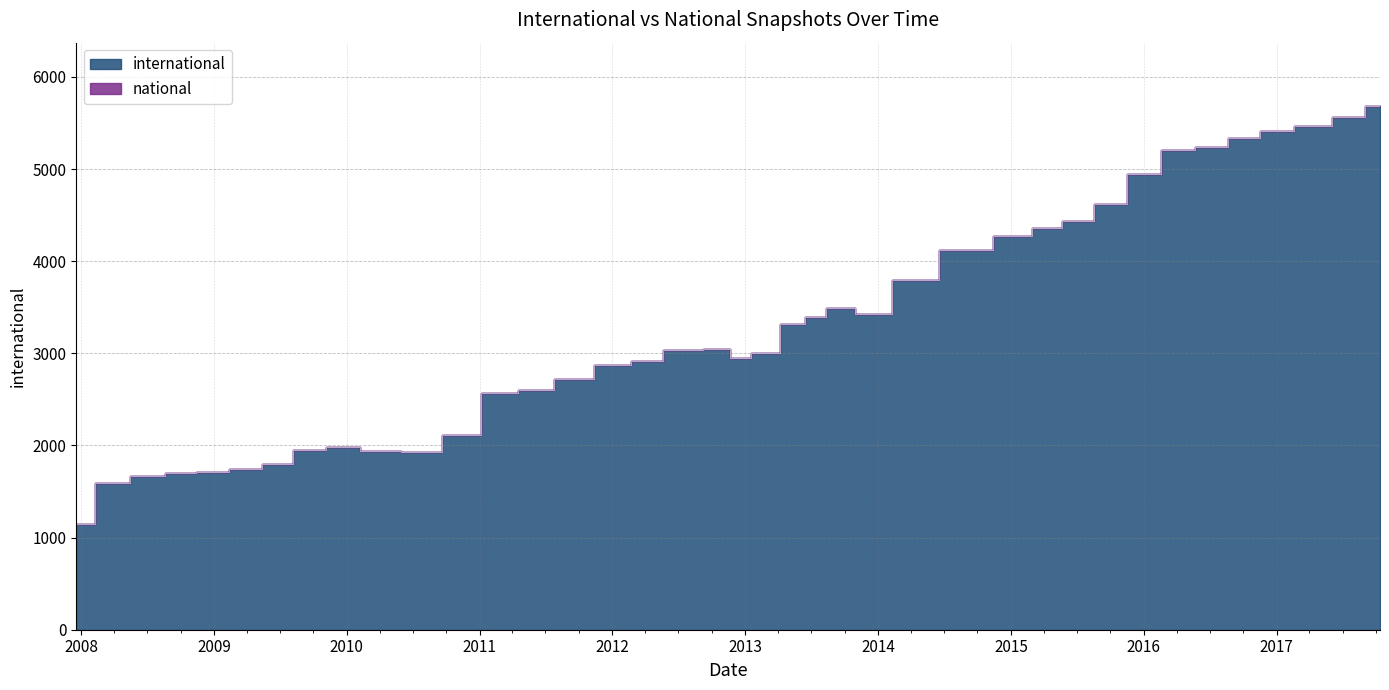

True or false: international has a value of 8792 at 2016-01-04.

False